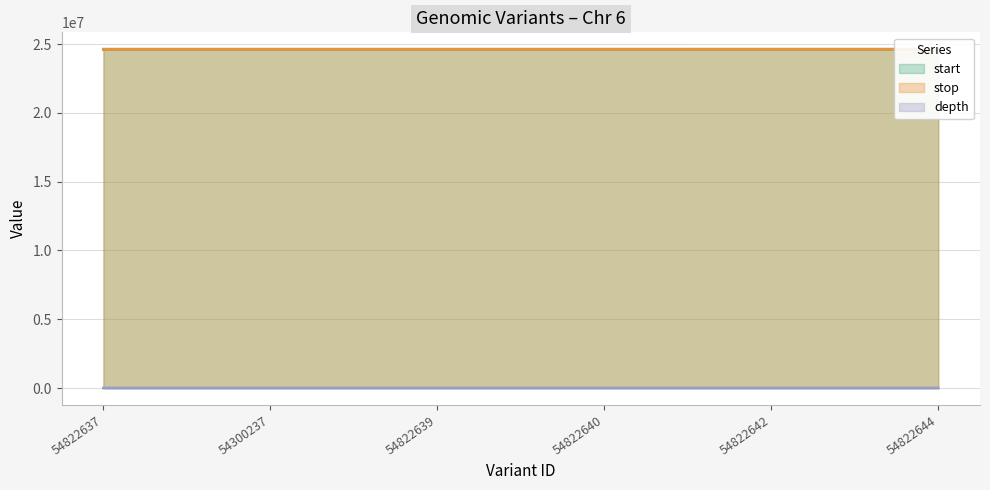

Reading left to right, what are all the values shown in this chart?

start: 54822637=24629595	54300237=24629858	54822639=24629899	54822640=24630191	54822642=24630657	54822644=24630750
stop: 54822637=24629596	54300237=24629859	54822639=24629900	54822640=24630192	54822642=24630658	54822644=24630751
depth: 54822637=55	54300237=37	54822639=28	54822640=44	54822642=35	54822644=15